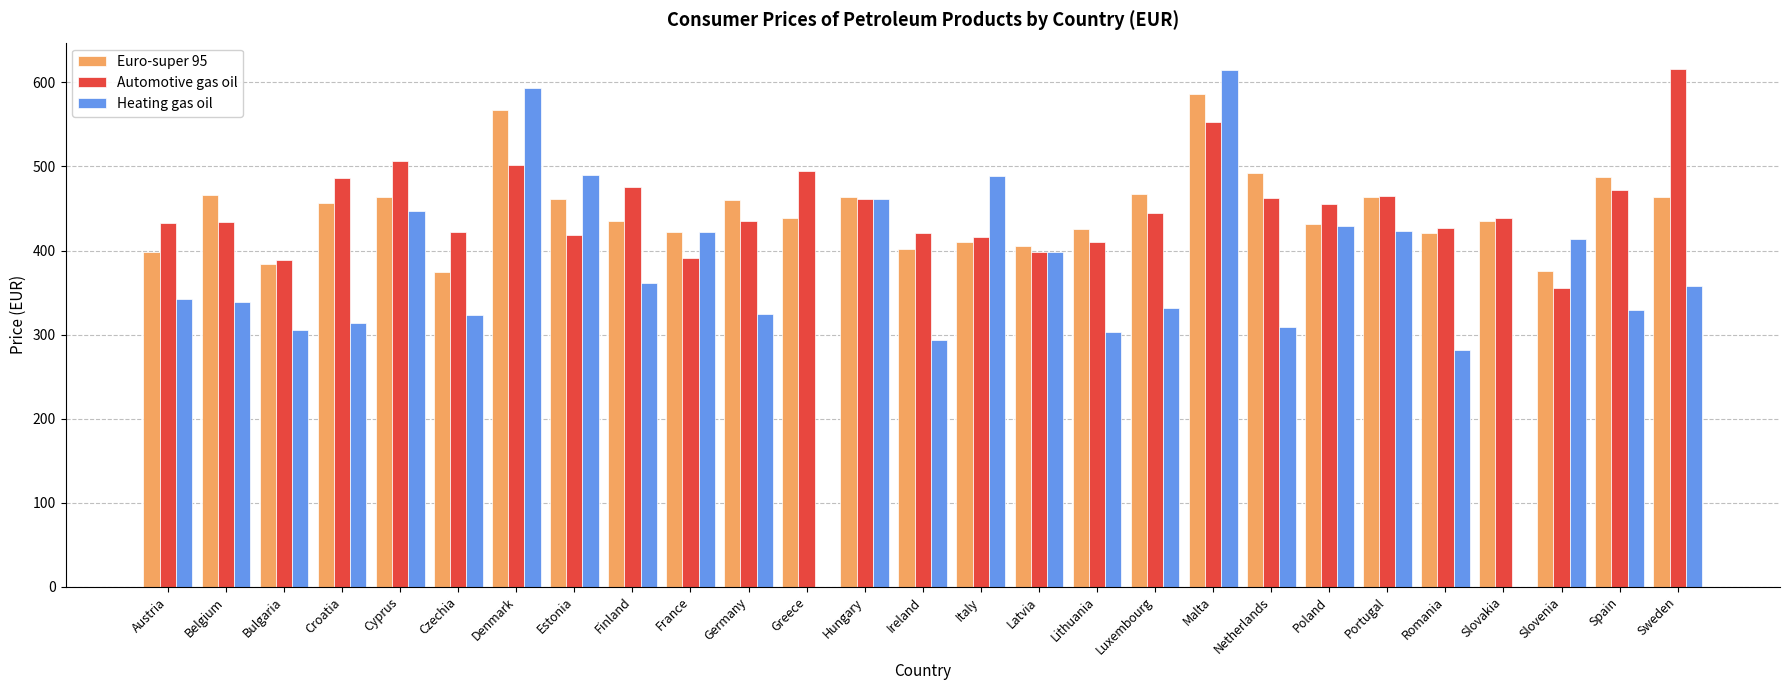

What is the maximum value for Heating gas oil?

615.4